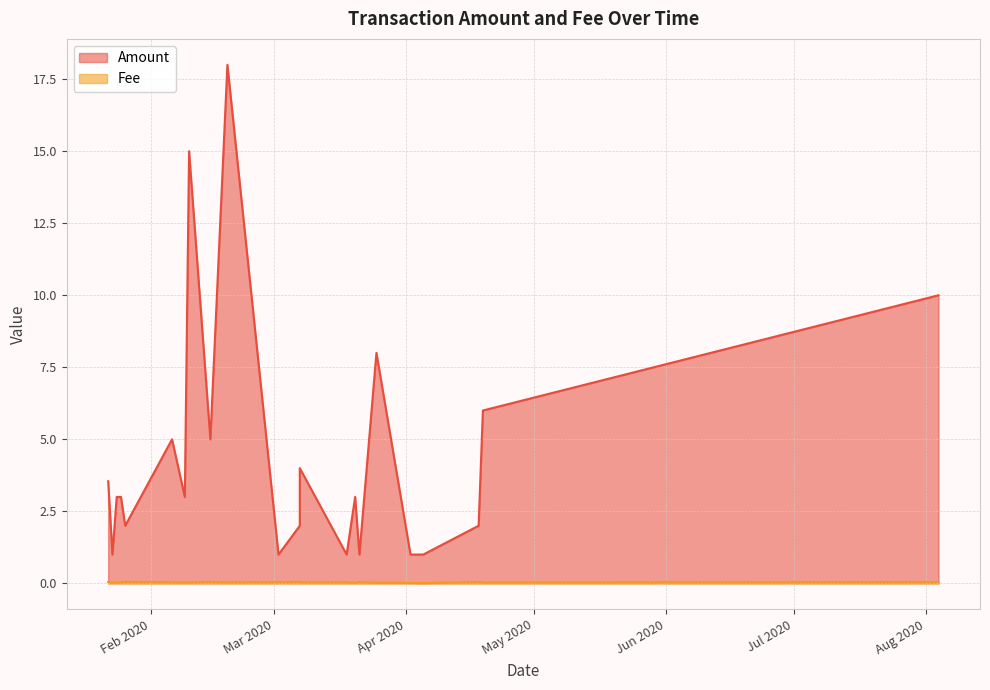

What is the label of the 1st point from the right?

2020-08-04